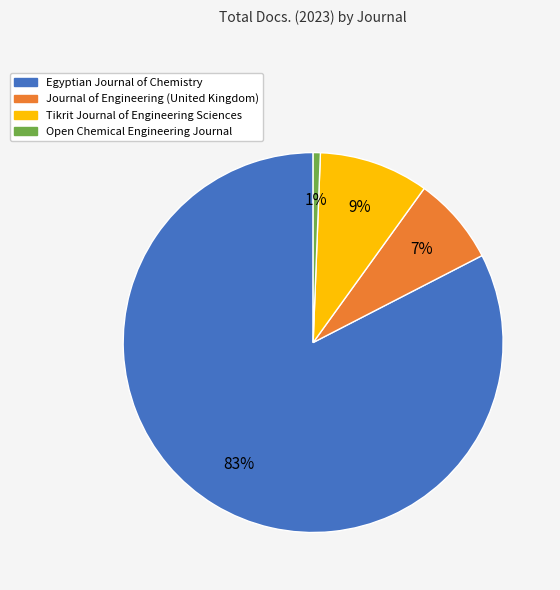

Is there a majority slice in this chart?

Yes